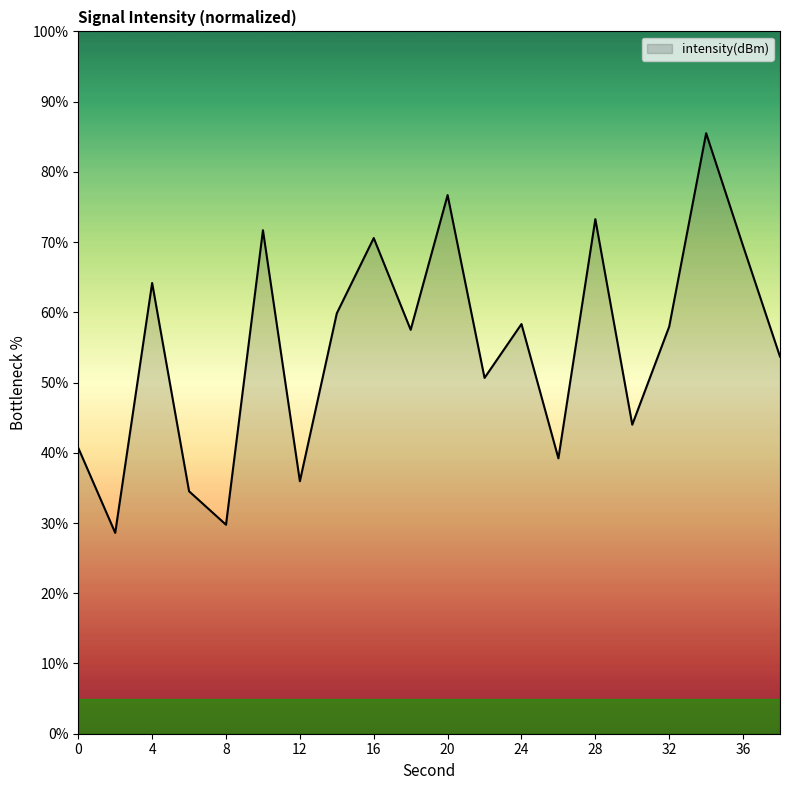

What is the greatest value displayed?

85.5